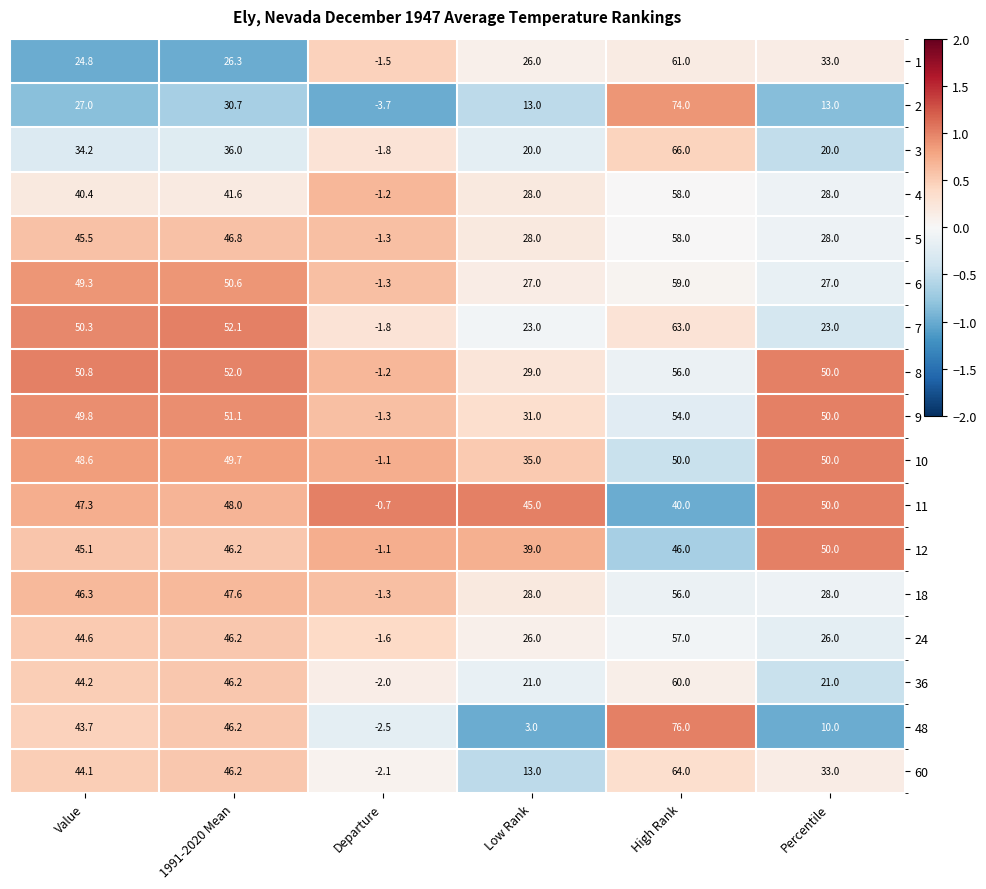

What is the difference between the 11 values at Percentile and Value?

2.7